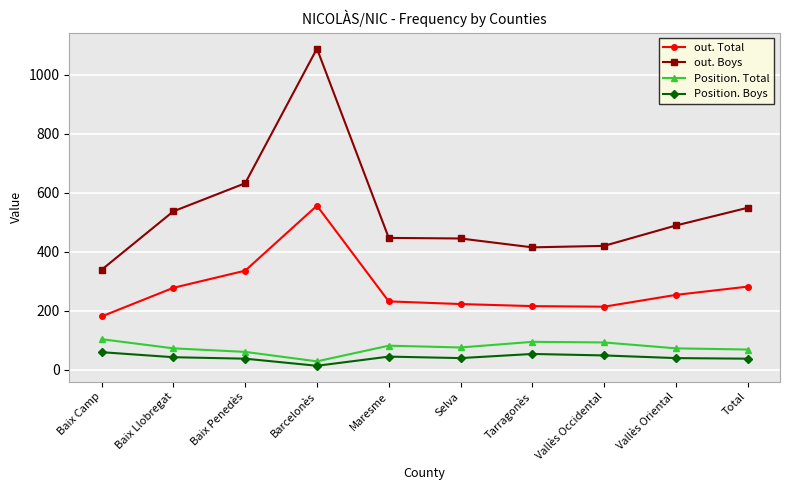

Which series has the largest range (max minus min)?

out. Boys